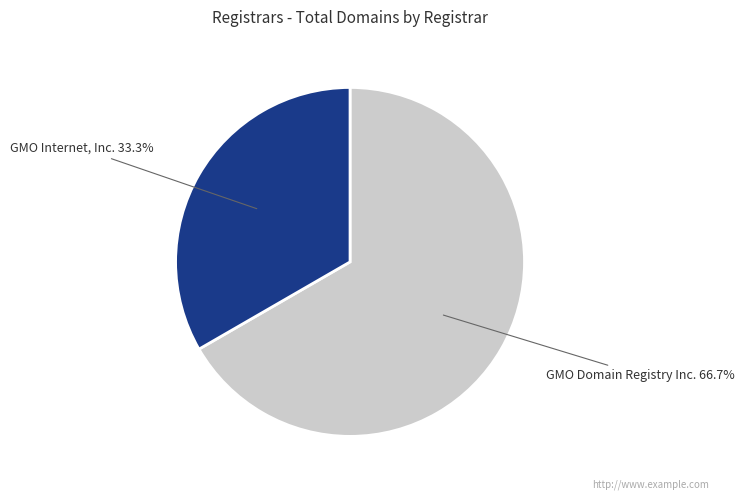

To the nearest percent, what is the difference between the GMO Internet, Inc. and GMO Domain Registry Inc. slice percentages?

33%